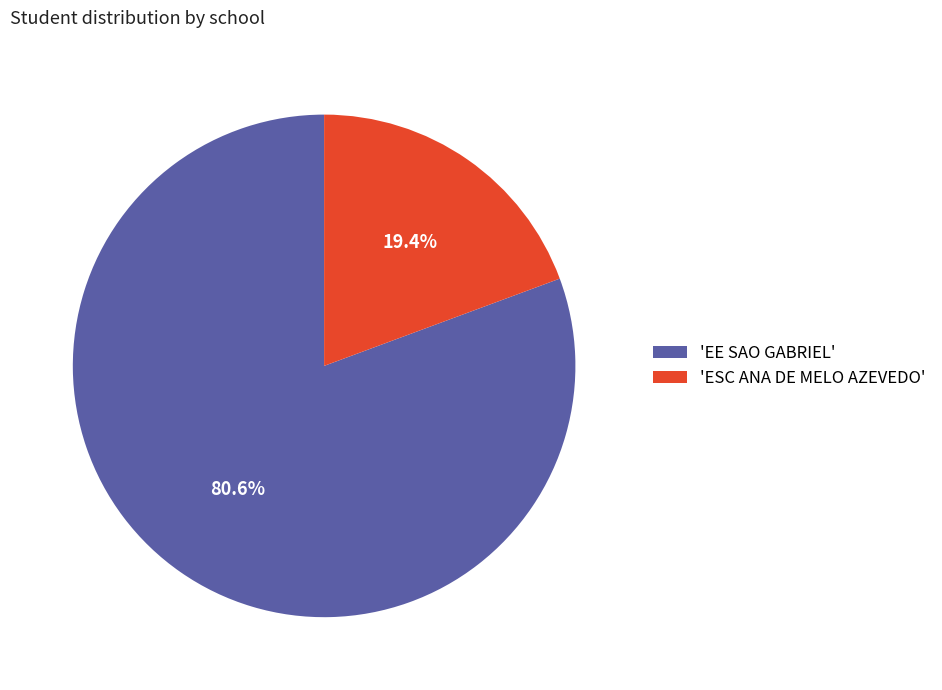

Do 'ESC ANA DE MELO AZEVEDO' and 'EE SAO GABRIEL' together represent more than half of the pie?

Yes